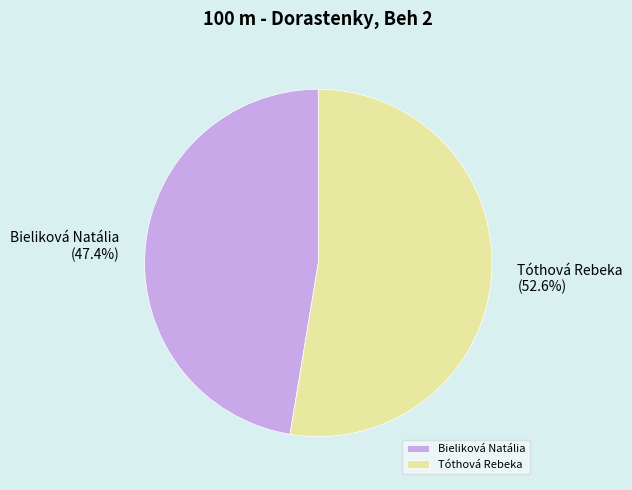

Which category has the biggest portion of the pie?

Tóthová Rebeka